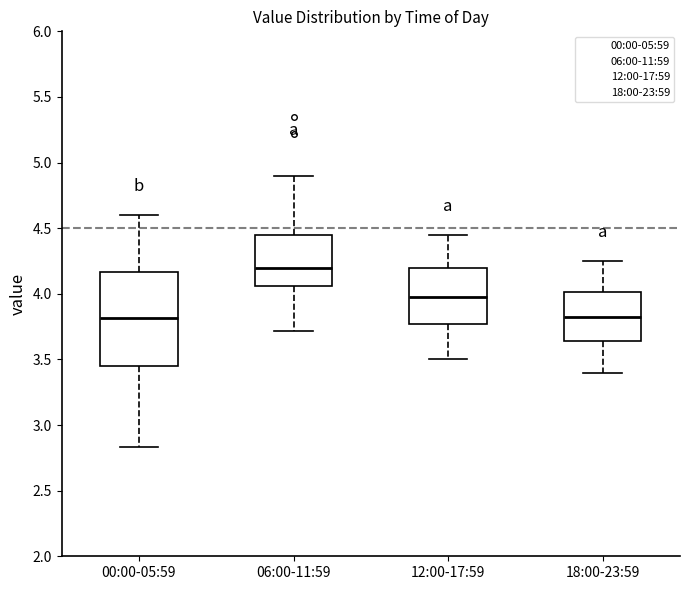

Where does the median line of the box for 18:00-23:59 sit on the y-axis? The values are not printed on the chart, so give them approximately, as read against the axis.

3.85